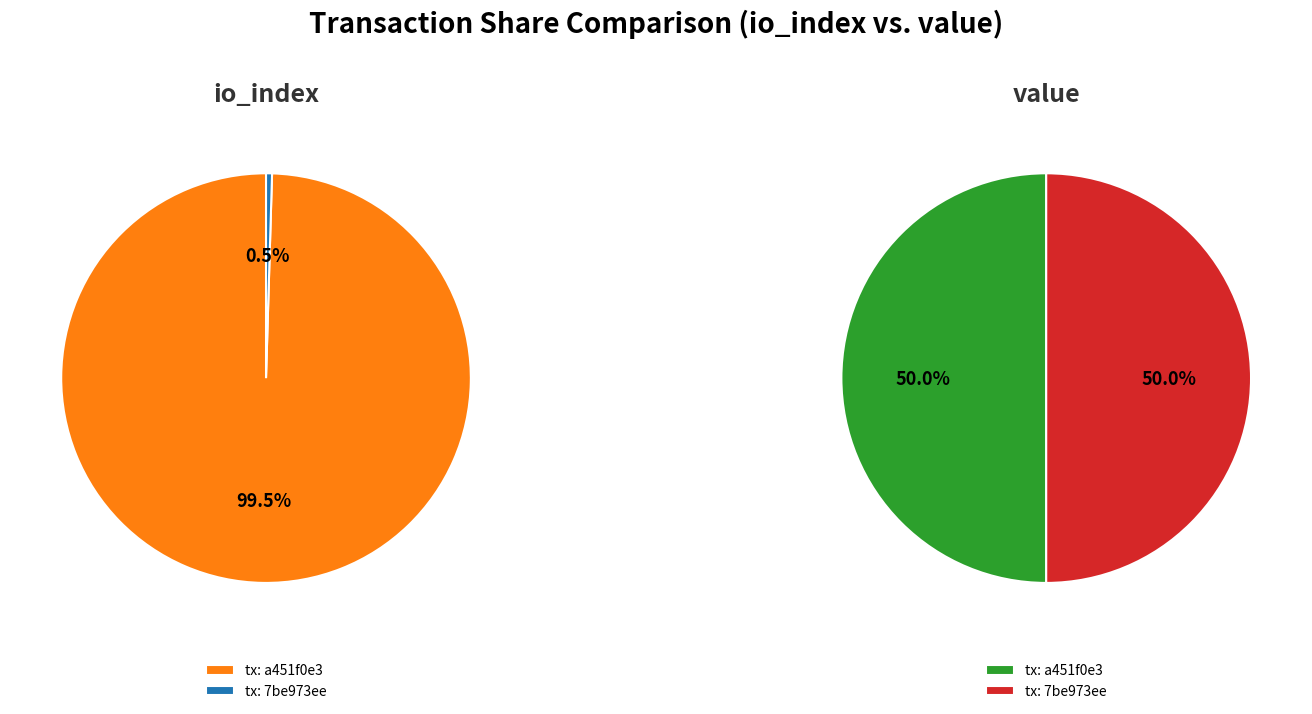

To the nearest percent, what portion does io_index_values represent?

100%